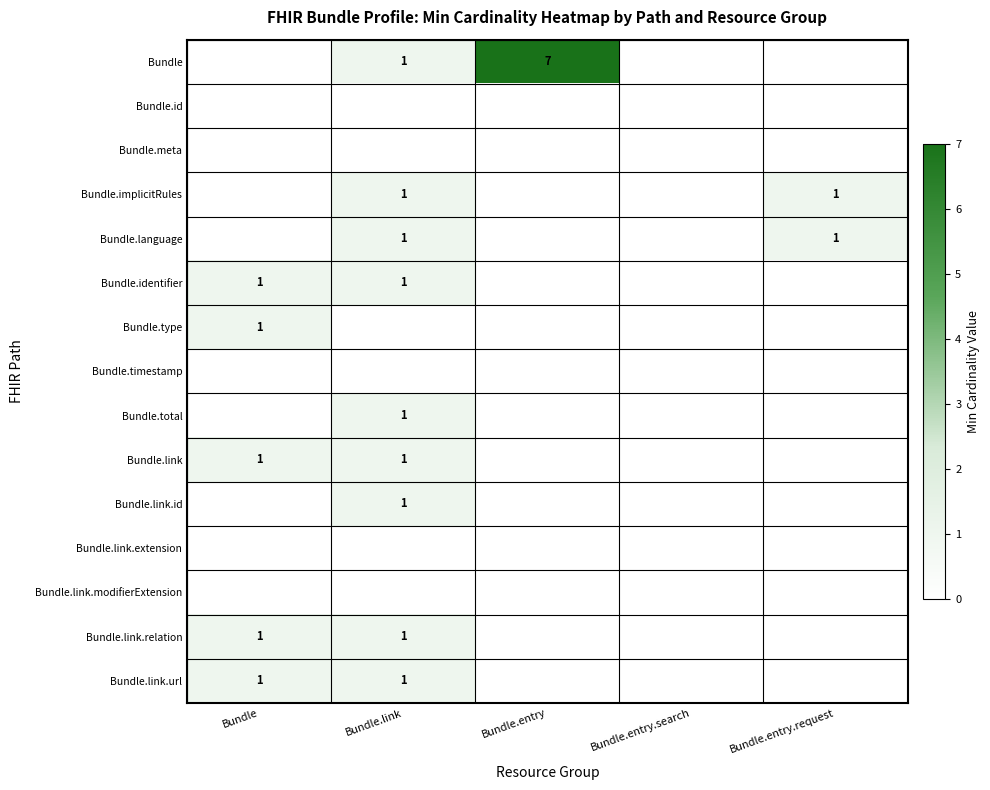

The Bundle.total series shows 1 at Bundle.link. True or false?

True